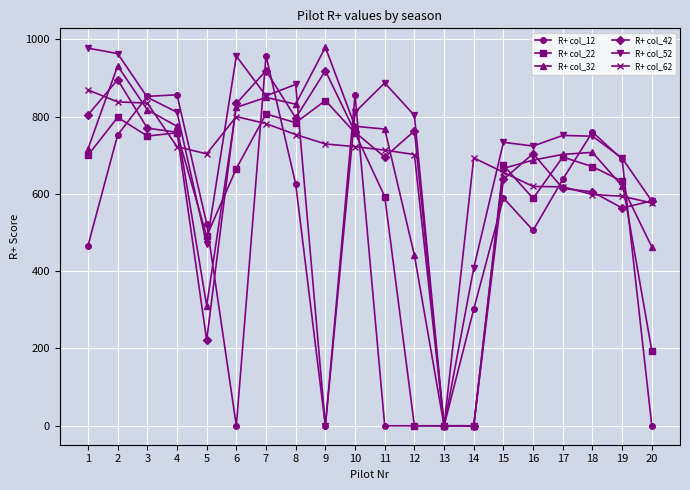

Is this an area chart (filled region under the line)?

No